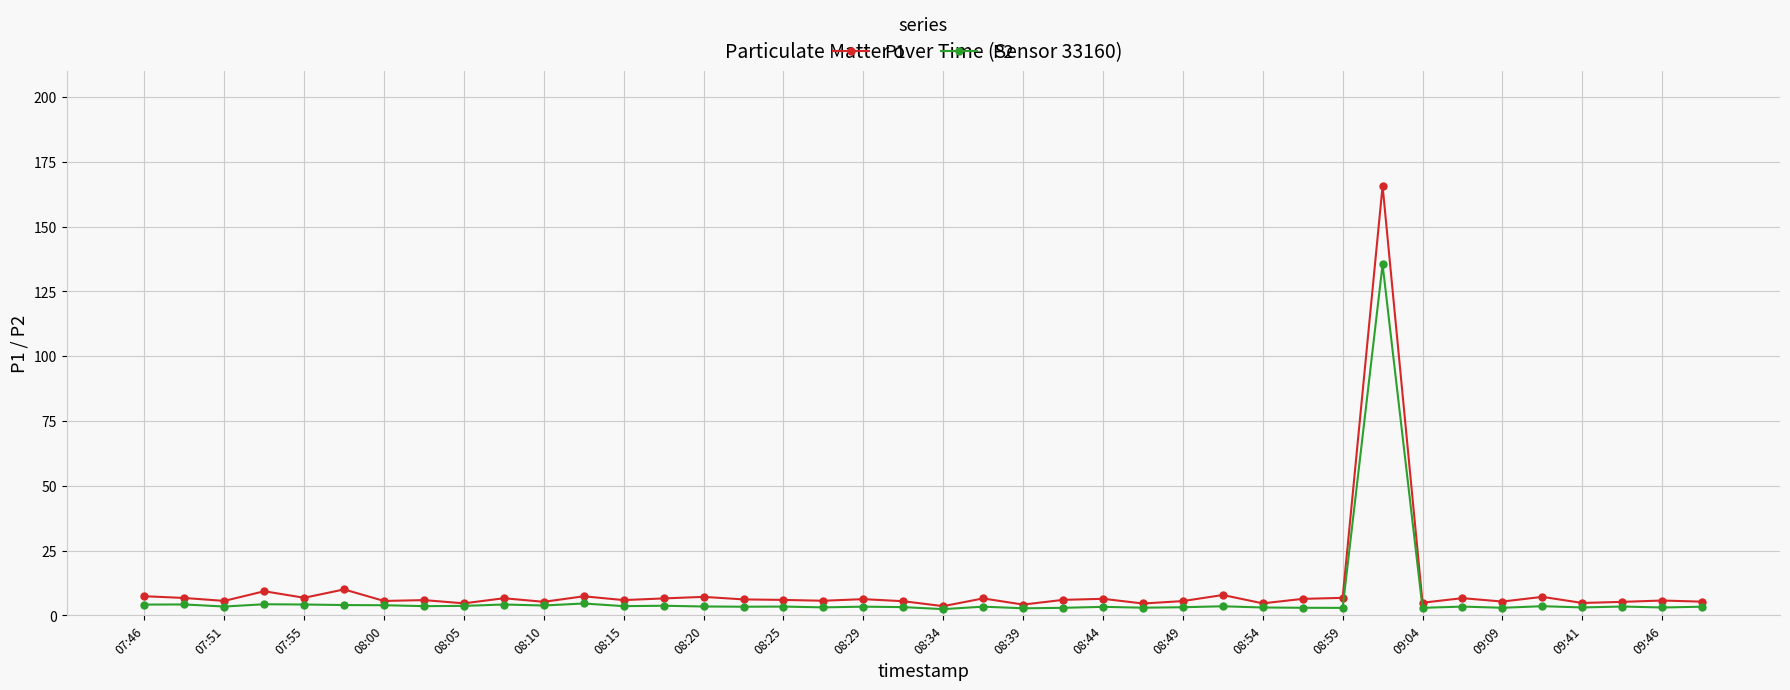

What is the greatest value displayed?

165.7